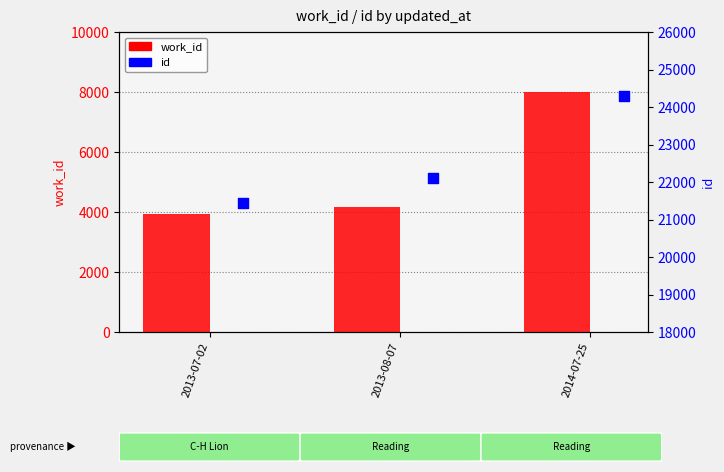

What is the total value across all series at 2014-07-25?

32284